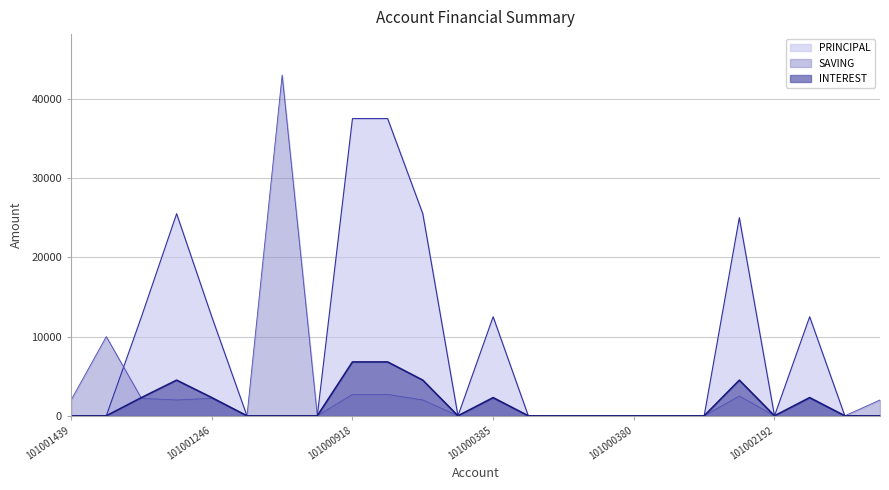

At which category is the sum across all series the highest?

101000918